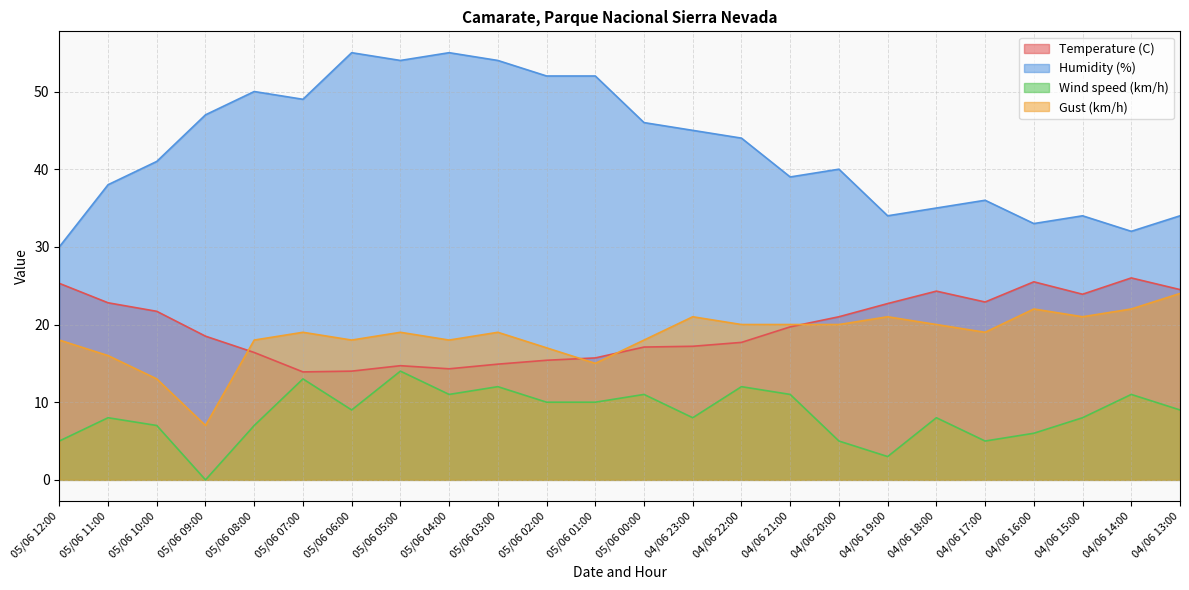

Reading left to right, list all the values displayed in this chart.

Temperature (C): 25.3	22.8	21.7	18.5	16.4	13.9	14.0	14.7	14.3	14.9	15.4	15.7	17.1	17.2	17.7	19.7	21.0	22.7	24.3	22.9	25.5	23.9	26.0	24.5
Humidity (%): 30.0	38.0	41.0	47.0	50.0	49.0	55.0	54.0	55.0	54.0	52.0	52.0	46.0	45.0	44.0	39.0	40.0	34.0	35.0	36.0	33.0	34.0	32.0	34.0
Wind speed (km/h): 5.0	8.0	7.0	0.0	7.0	13.0	9.0	14.0	11.0	12.0	10.0	10.0	11.0	8.0	12.0	11.0	5.0	3.0	8.0	5.0	6.0	8.0	11.0	9.0
Gust (km/h): 18.0	16.0	13.0	7.0	18.0	19.0	18.0	19.0	18.0	19.0	17.0	15.0	18.0	21.0	20.0	20.0	20.0	21.0	20.0	19.0	22.0	21.0	22.0	24.0